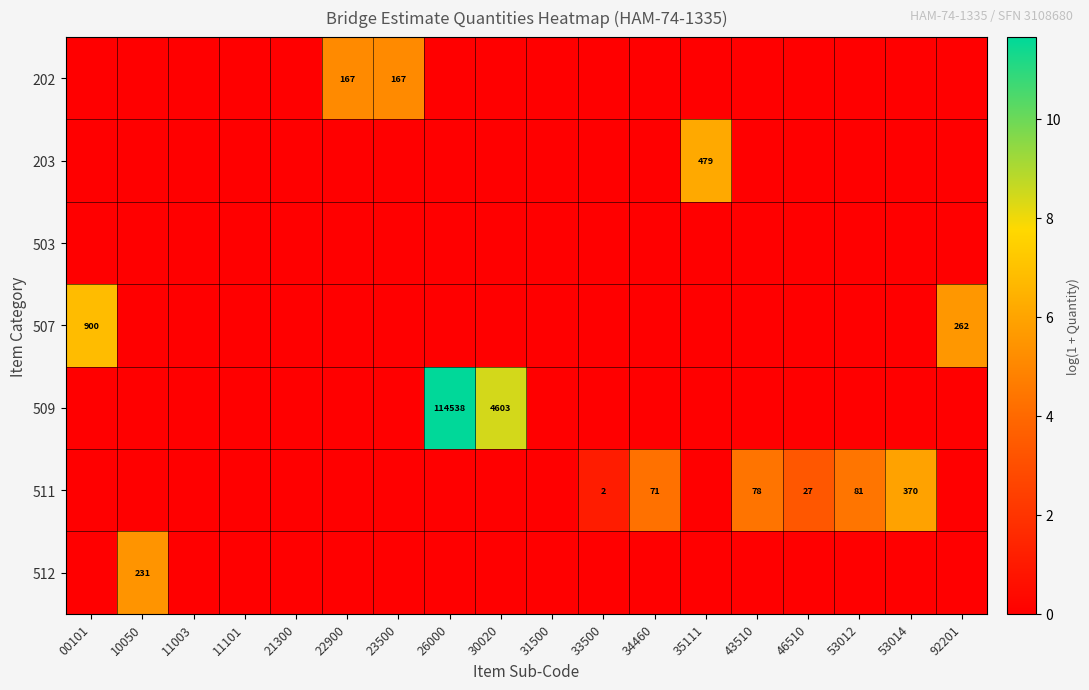

The value of 202 at 23500 is 254. True or false?

False